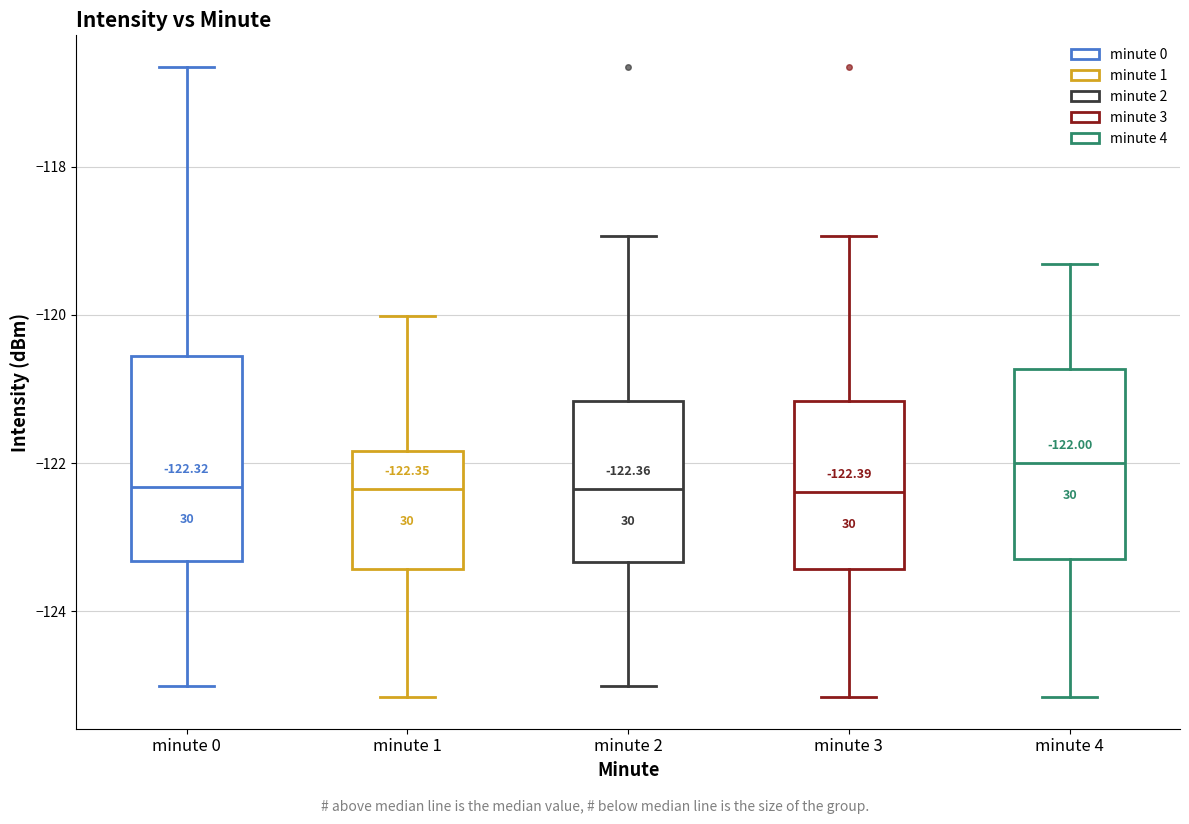

Which box is the tallest, from its lower edge to its upper edge?

minute 0